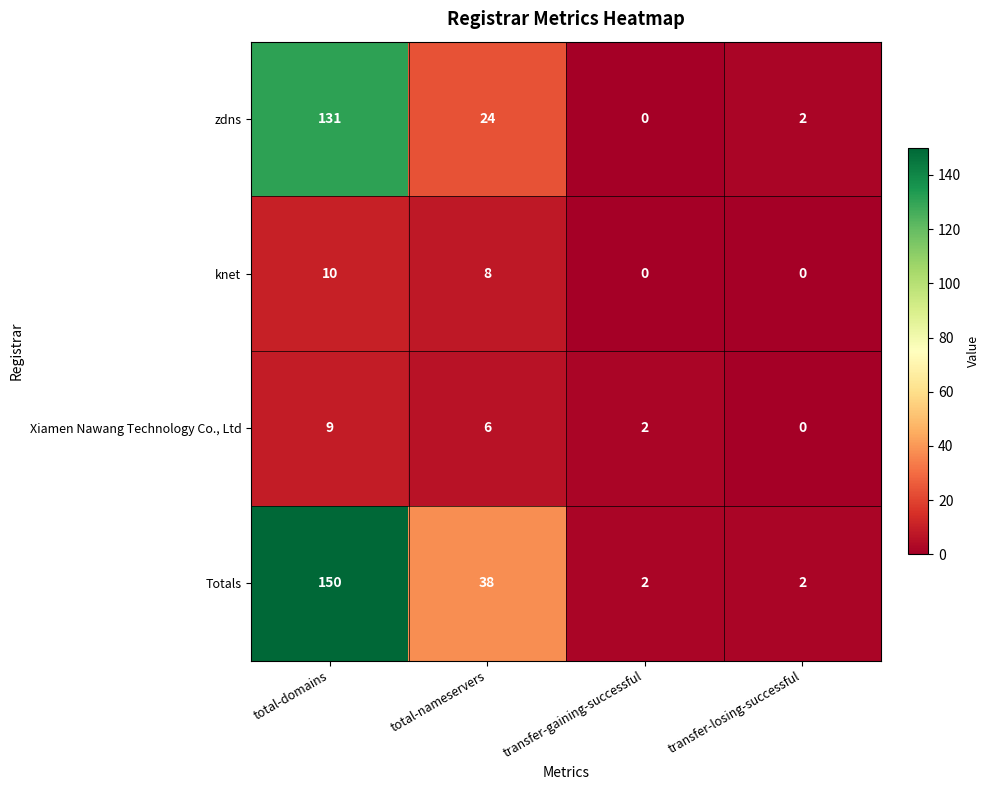

What is the sum of the Xiamen Nawang Technology Co., Ltd values at total-domains and transfer-gaining-successful?

11